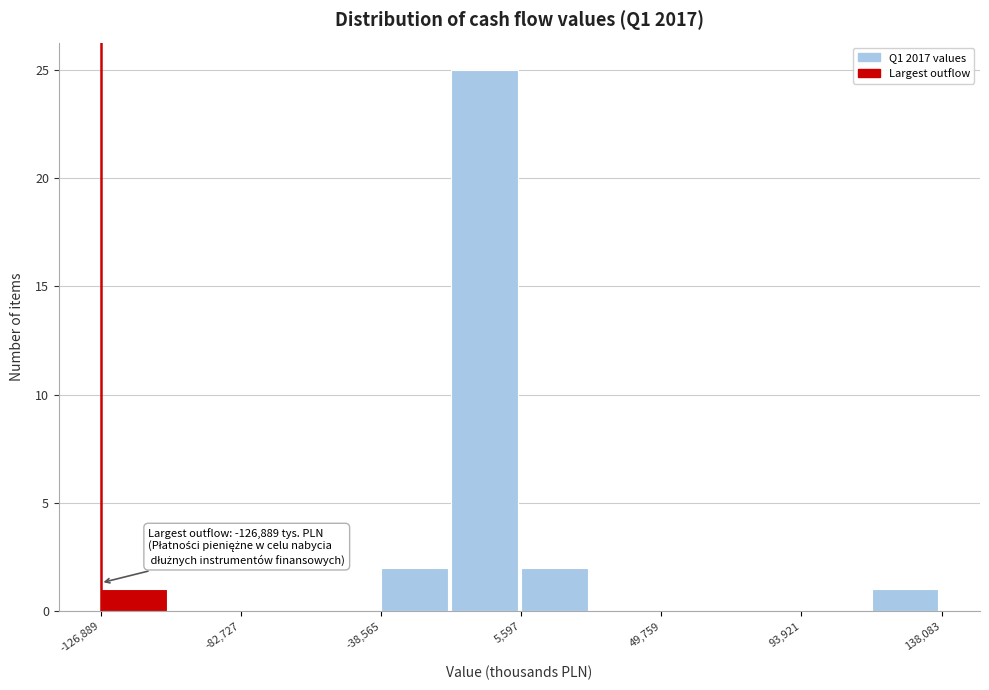

Over which range of the x-axis is the bar tallest?

-15000 to 5000